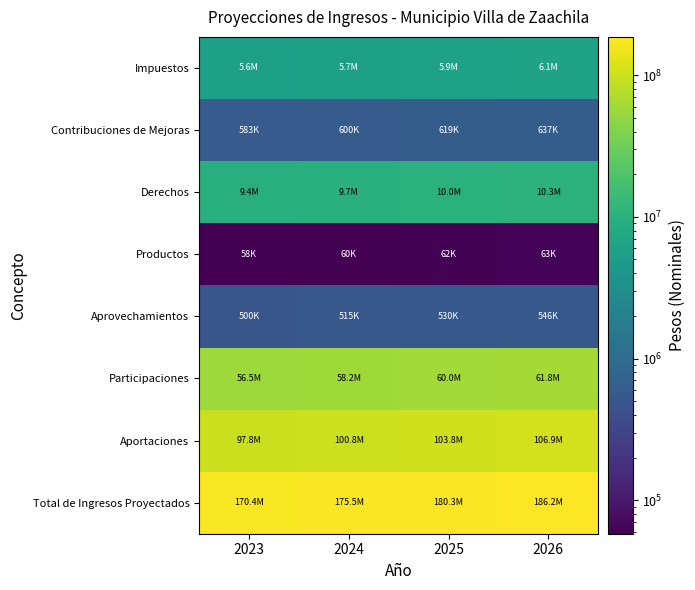

Count the number of data series in this chart.

8